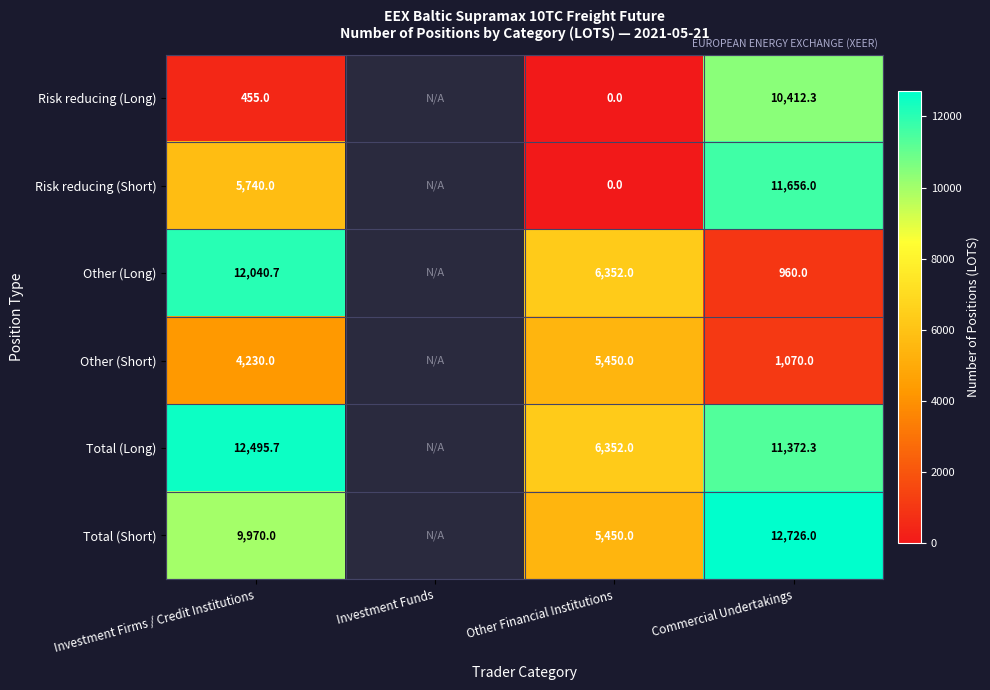

Is the value of Other (Short) at Commercial Undertakings greater than the value of Risk reducing (Short) at Other Financial Institutions?

Yes